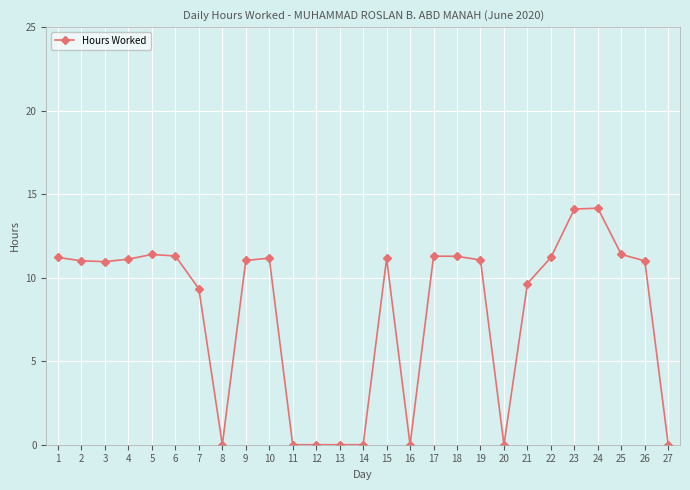

Between 21 and 9, which is larger?

9